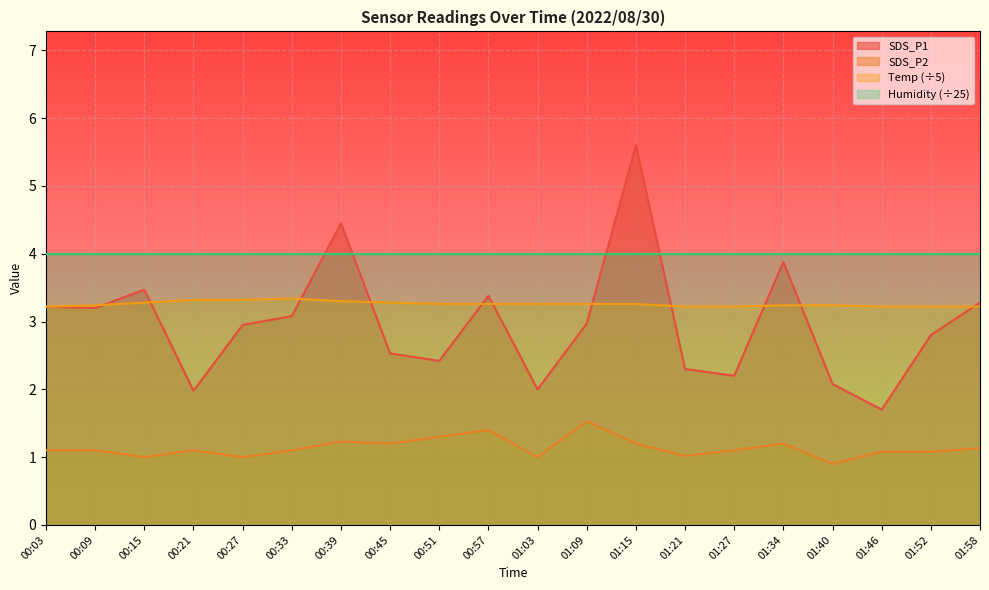

The Temp series shows 3.3 at 00:51. True or false?

True